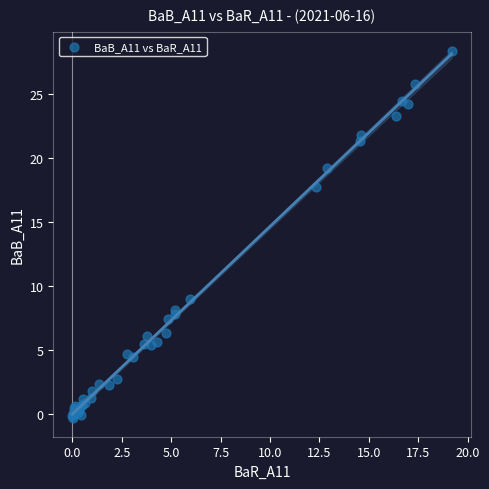

What Y value in the scatter plot is closest to 14?

17.8